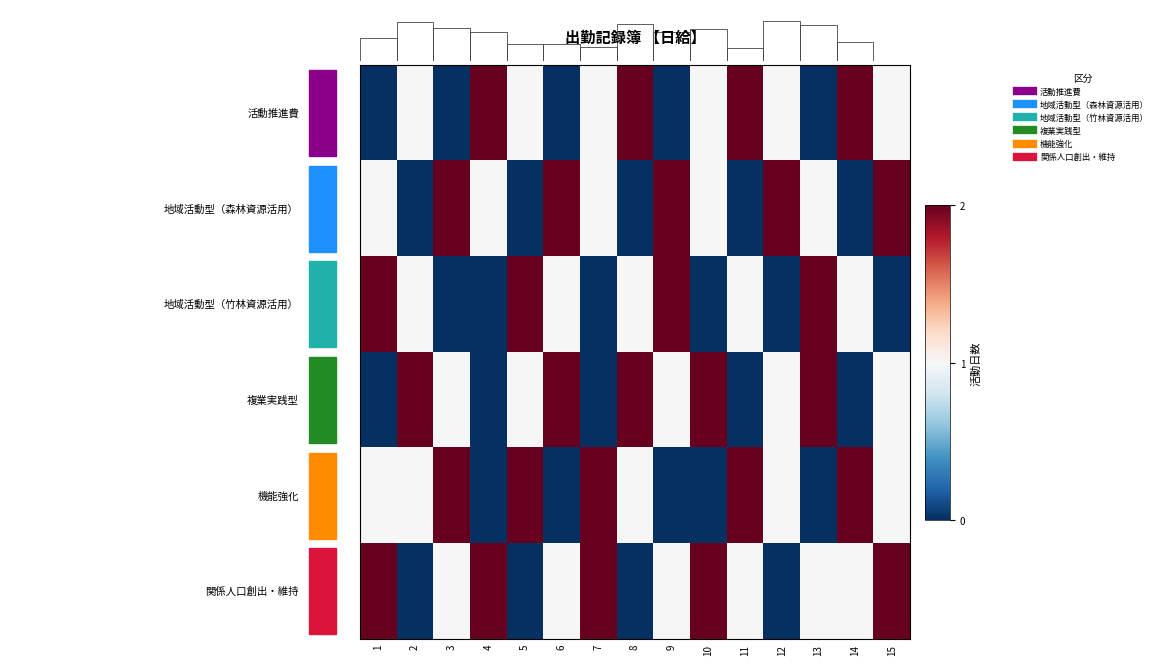

What is the difference between the highest and lowest values at 14?

2